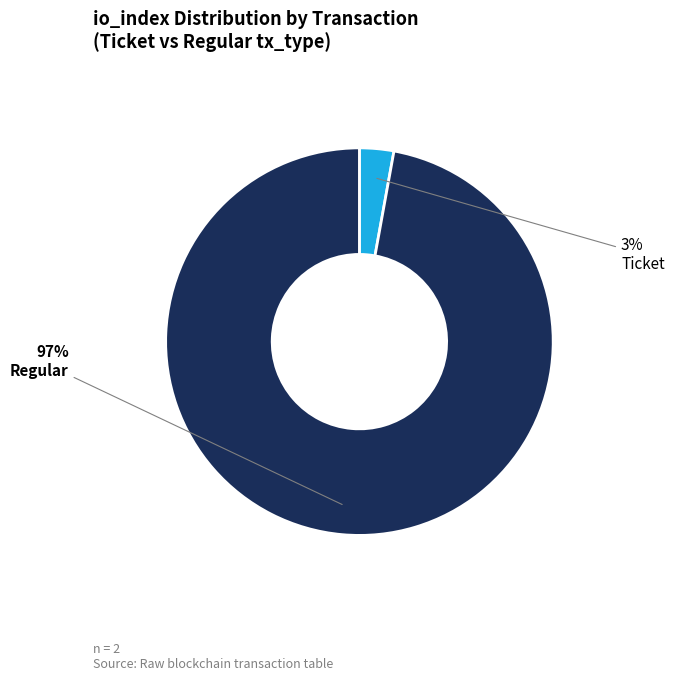

Does any single category account for the majority?

Yes